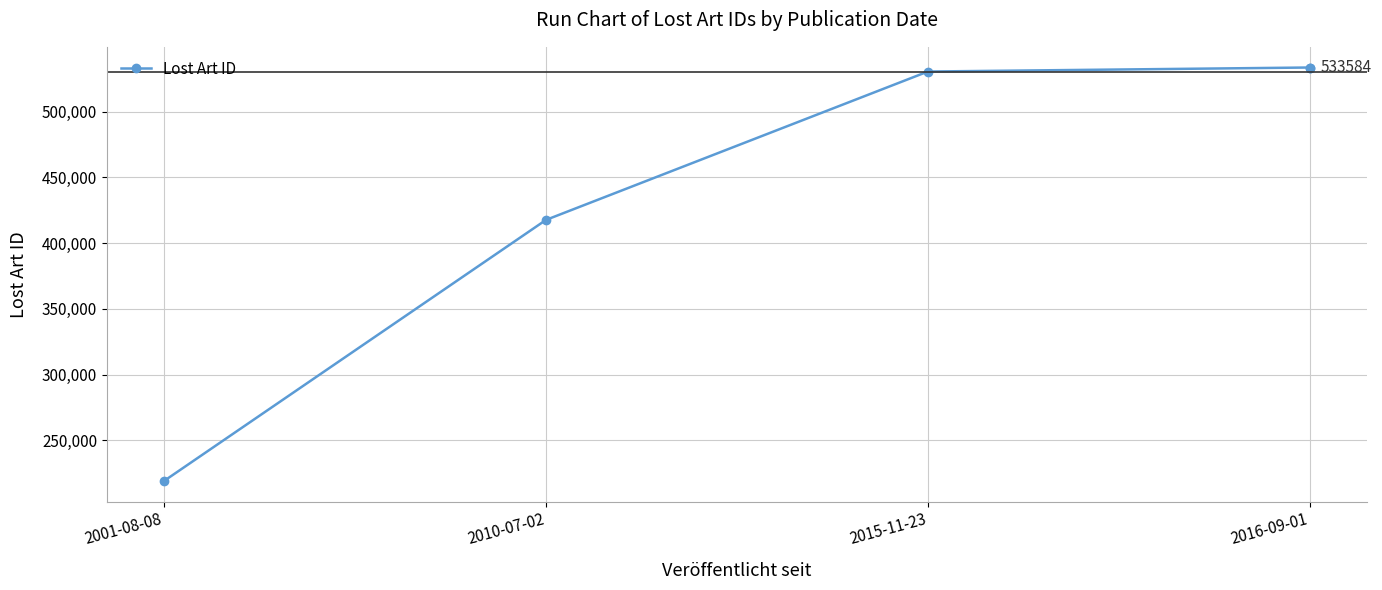

Where is the data nearest to the value 376404?

2010-07-02